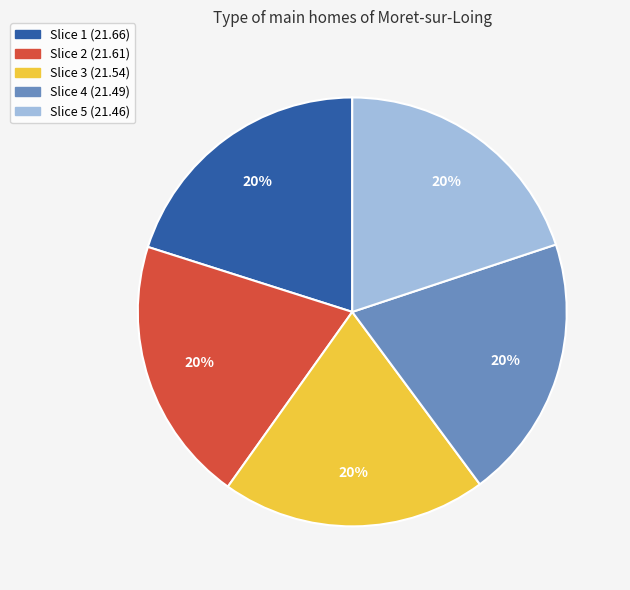

How many segments does this pie chart have?

5